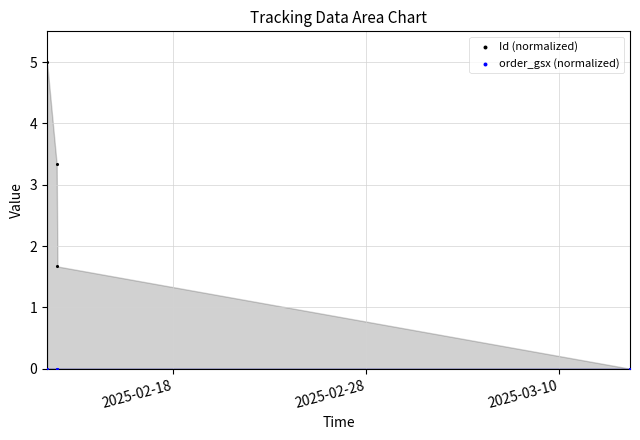

In the Id (normalized) series, what Y value is closest to 2?

1.7